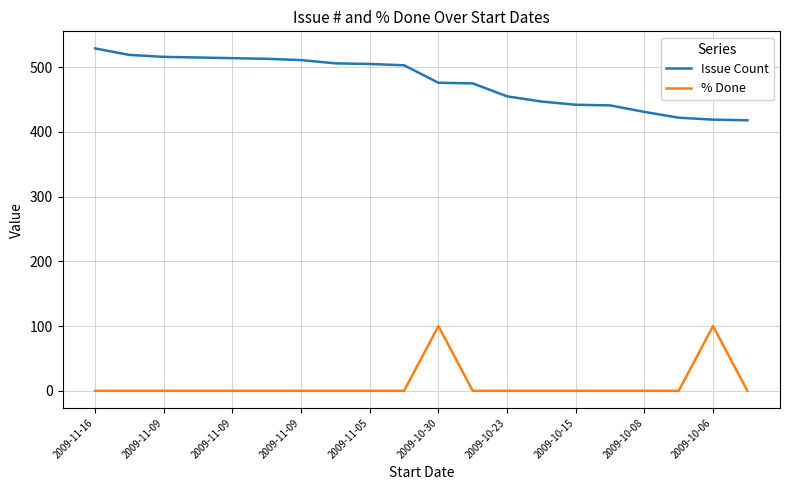

True or false: % Done and Issue Count cross at least once.

False